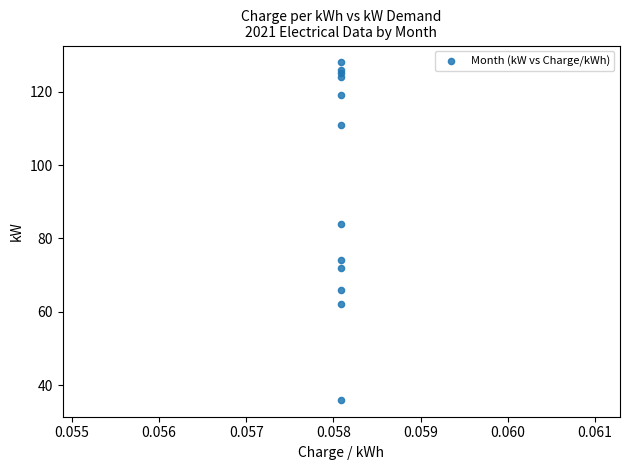

What Y value in the scatter plot is closest to 82?

84